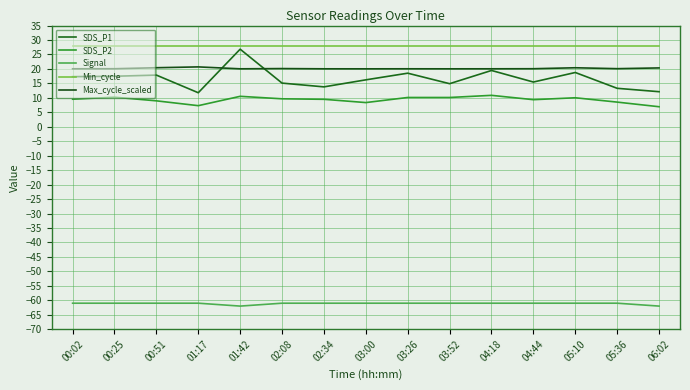

What is the minimum value for Max_cycle_scaled?

20.0